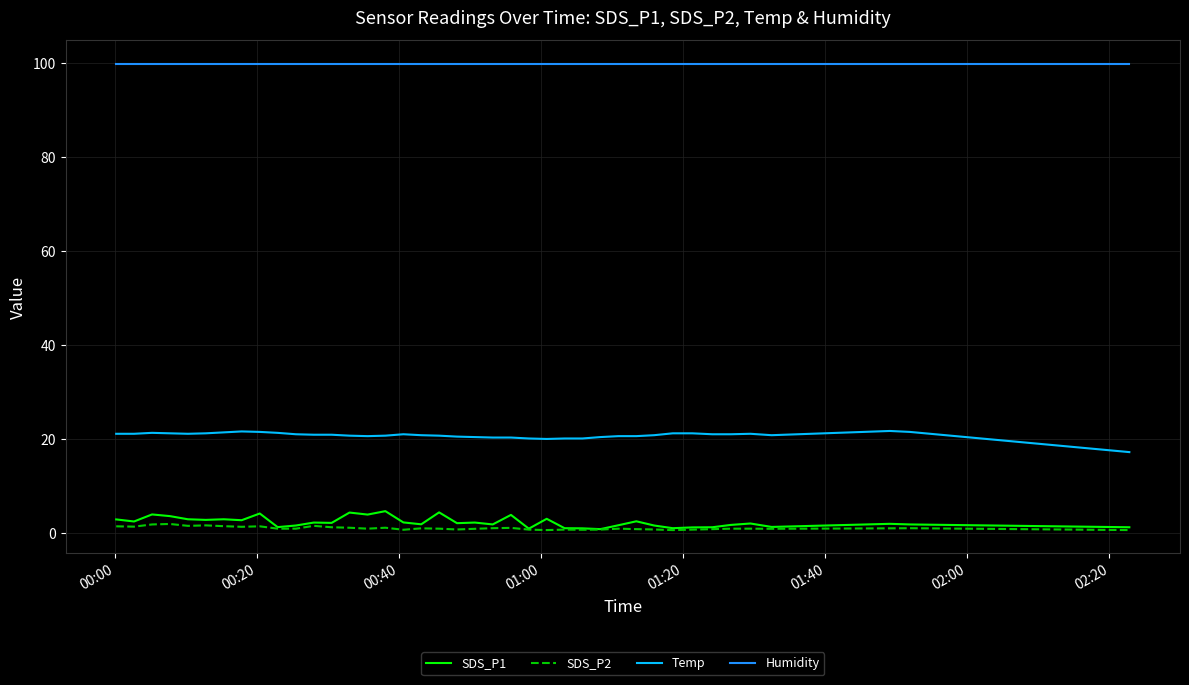

At how many categories does at least one series exceed 88?

40